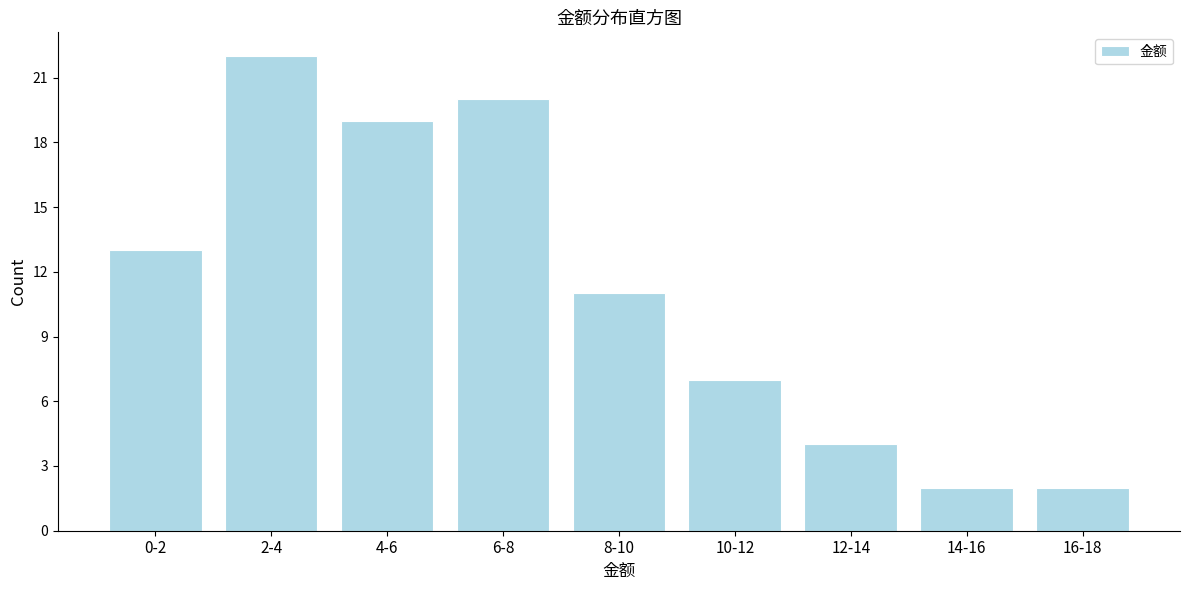

Reading right to left, list all the values displayed in this chart.

16-18=2	14-16=2	12-14=4	10-12=7	8-10=11	6-8=20	4-6=19	2-4=22	0-2=13